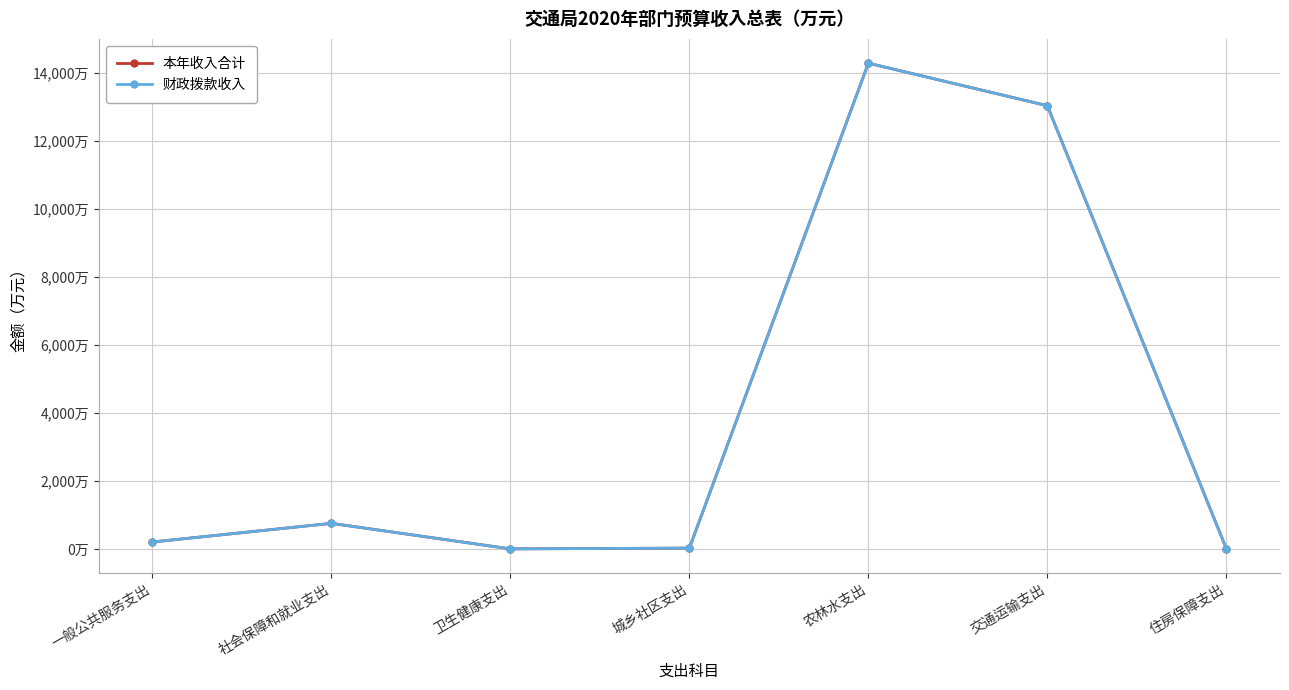

What is the label of the 7th point from the right?

一般公共服务支出